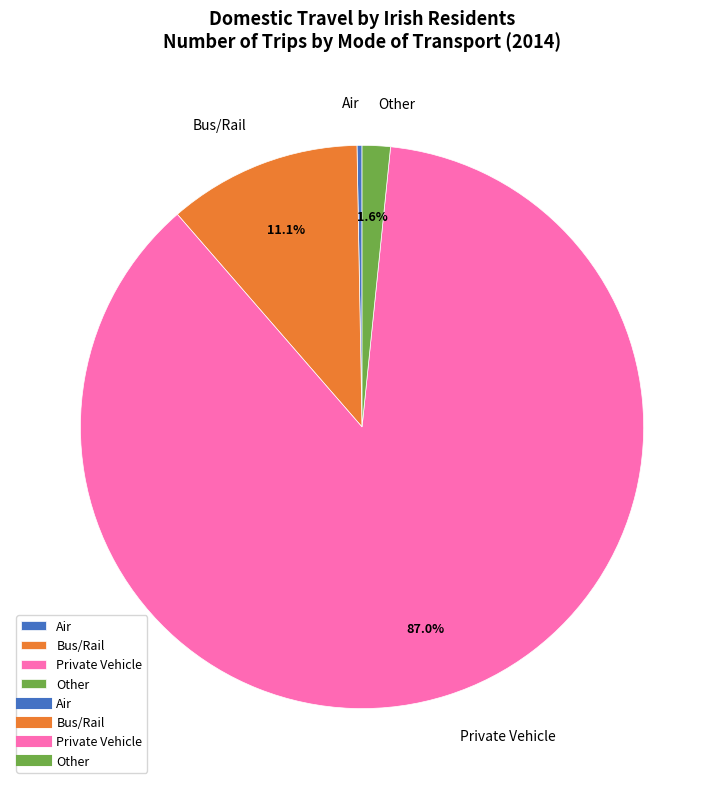

Rank the categories by value from lowest to highest.

Air, Other, Bus/Rail, Private Vehicle